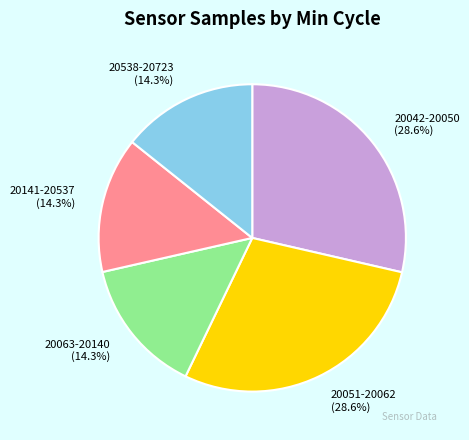

What portion of the pie excludes 20051-20062 (28.6%)?

71.4%